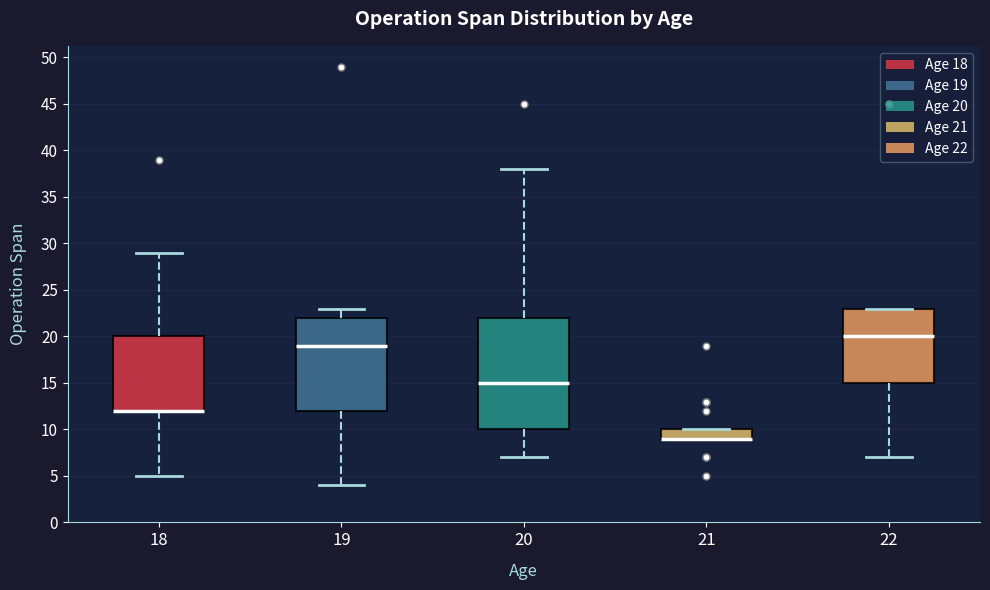

Where is the lower edge of the box at x = 22 on the y-axis? The values are not printed on the chart, so give them approximately, as read against the axis.

15